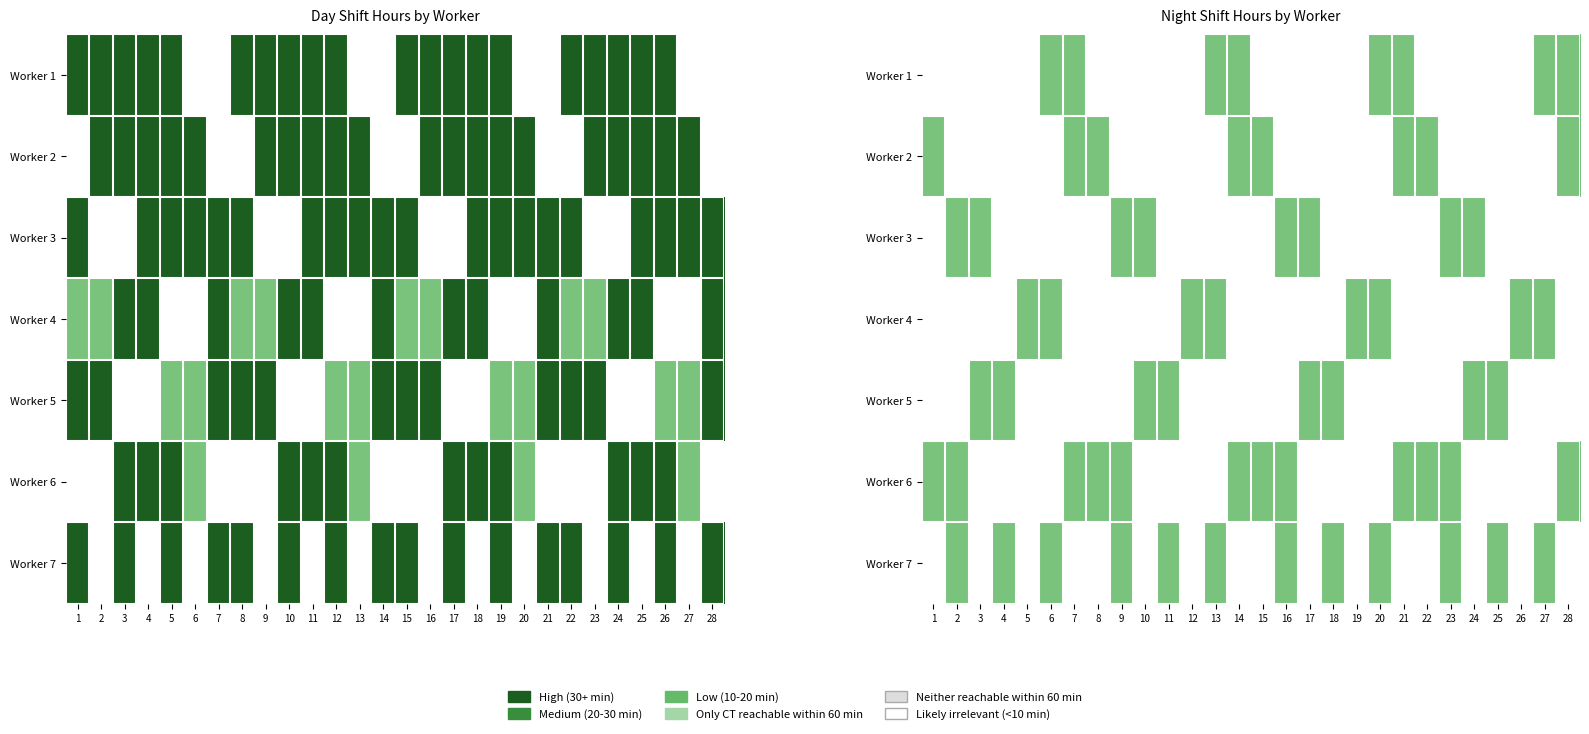

What is the total value across all series at 18?

14